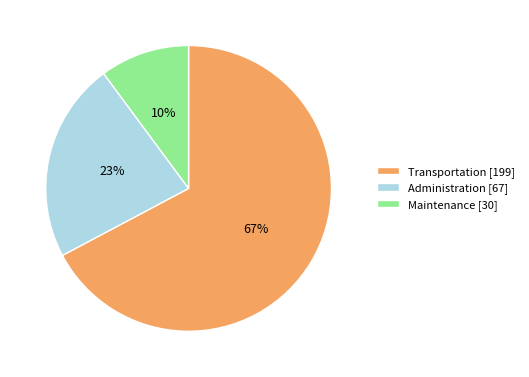

Between Administration and Maintenance, which is larger?

Administration